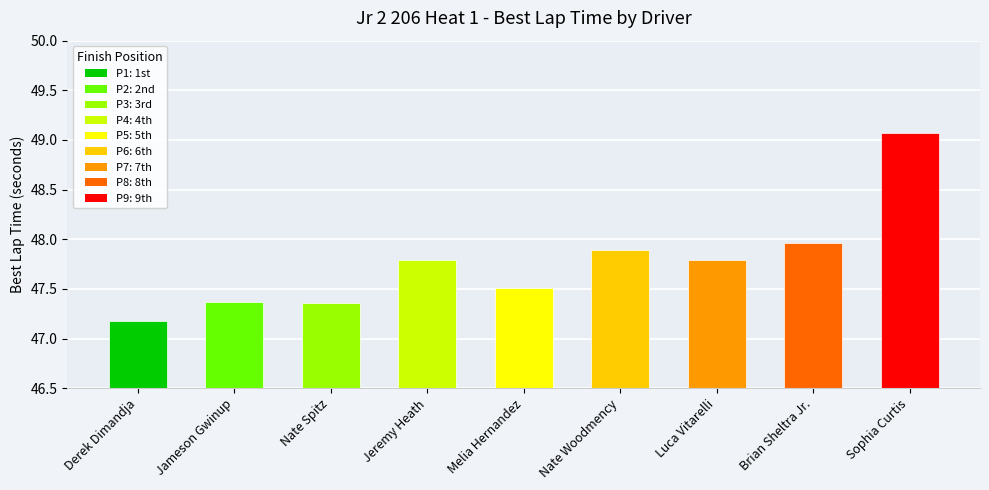

What is the change in value from Derek Dimandja to Jameson Gwinup?

+0.2